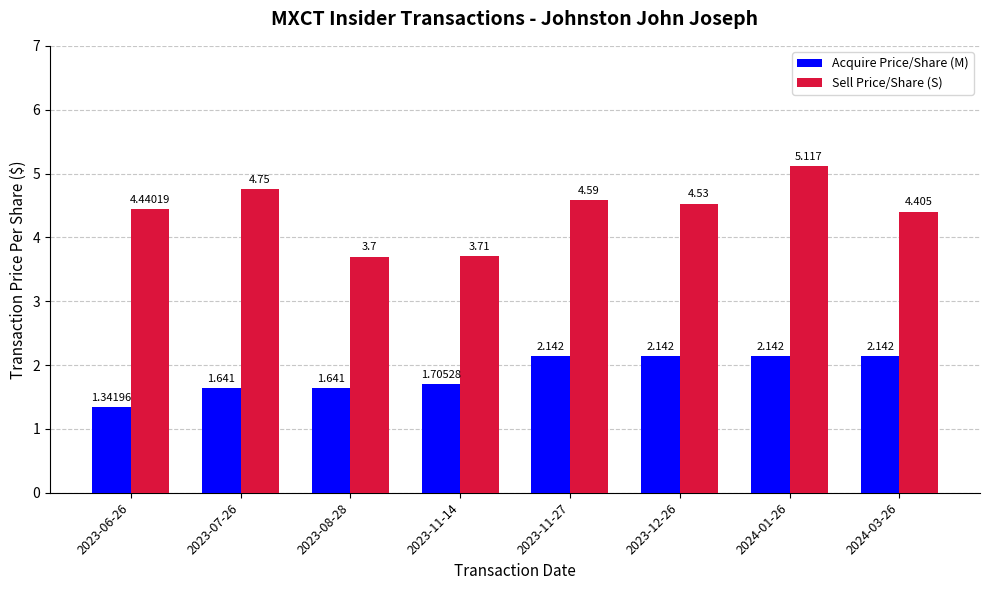

What is the label of the 6th bar from the left?

2023-12-26